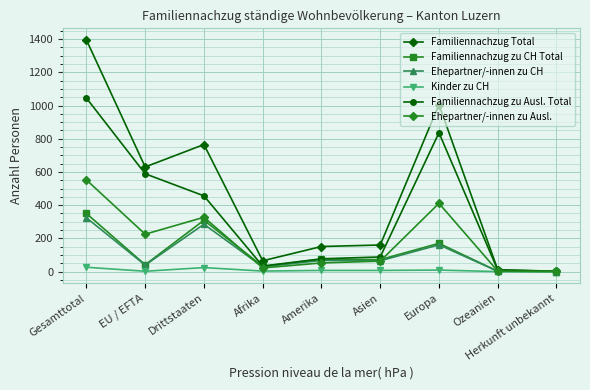

In Ehepartner/-innen zu Ausl., how many points are higher than both neighbors (excluding endpoints)?

2